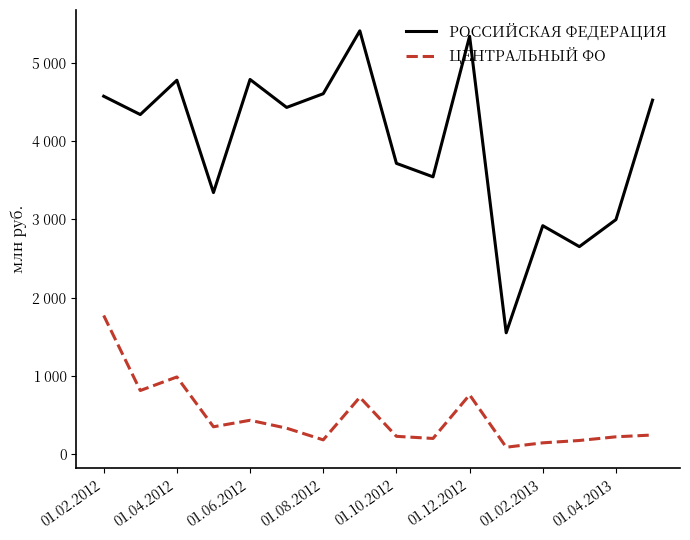

Does the chart have visible grid lines?

No